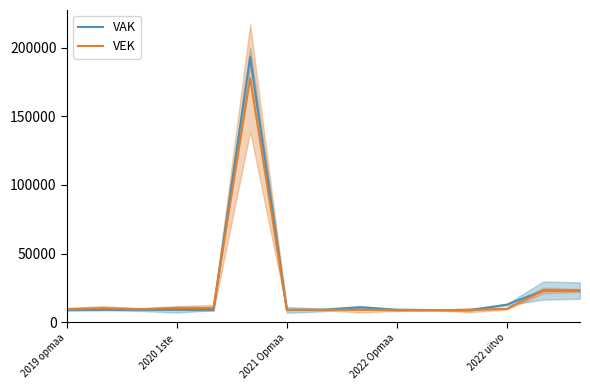

What is the lowest value of the VEK series?

8800